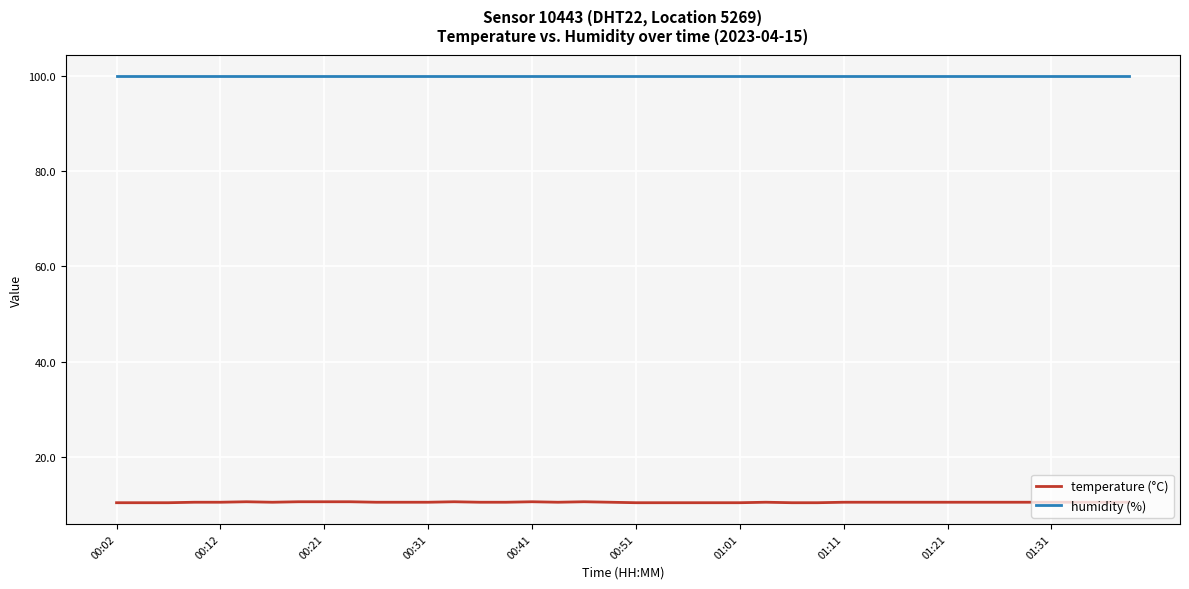

Which series has the largest total across all categories?

humidity (%)